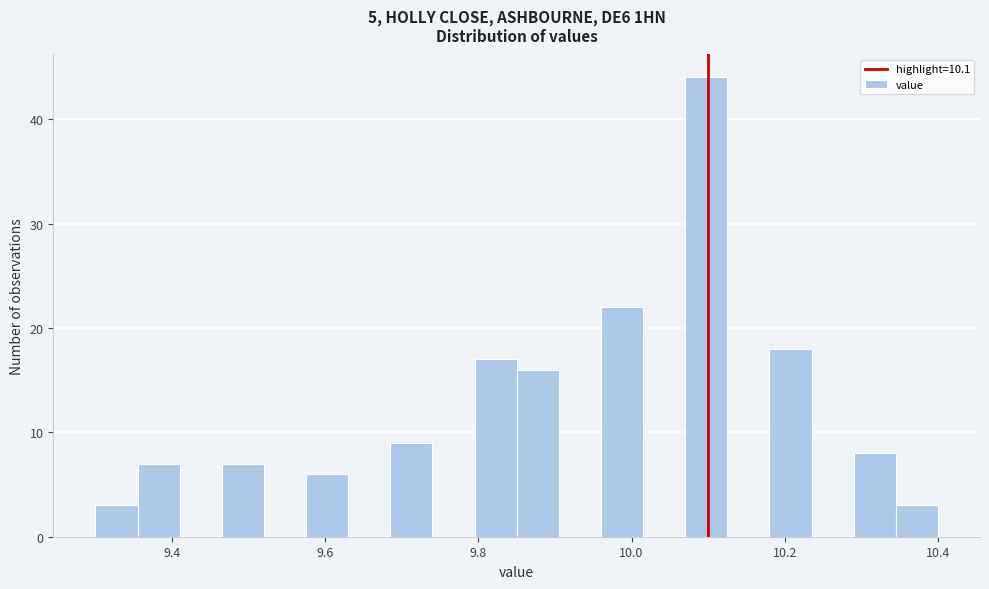

Read against the x-axis, roughly where is the centre of the tallest bar?

10.10